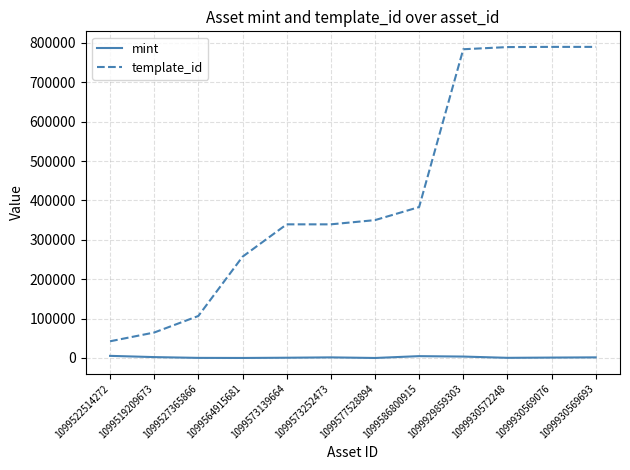

What value does the template_id series have at 1099522514272?

42420